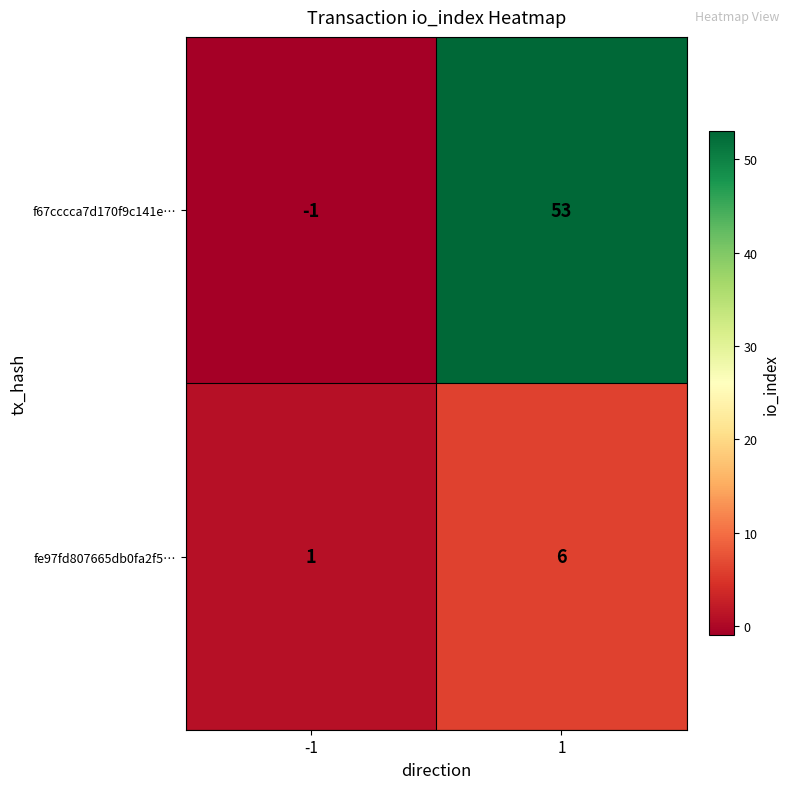

What is the highest value of the fe97fd807665db0fa2f5… series?

6